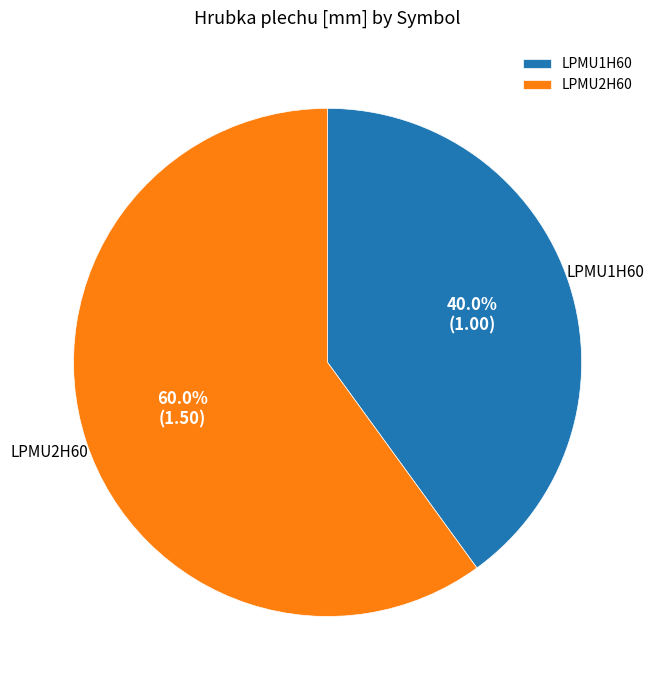

To the nearest percent, what is the difference between the LPMU1H60 and LPMU2H60 slice percentages?

20%